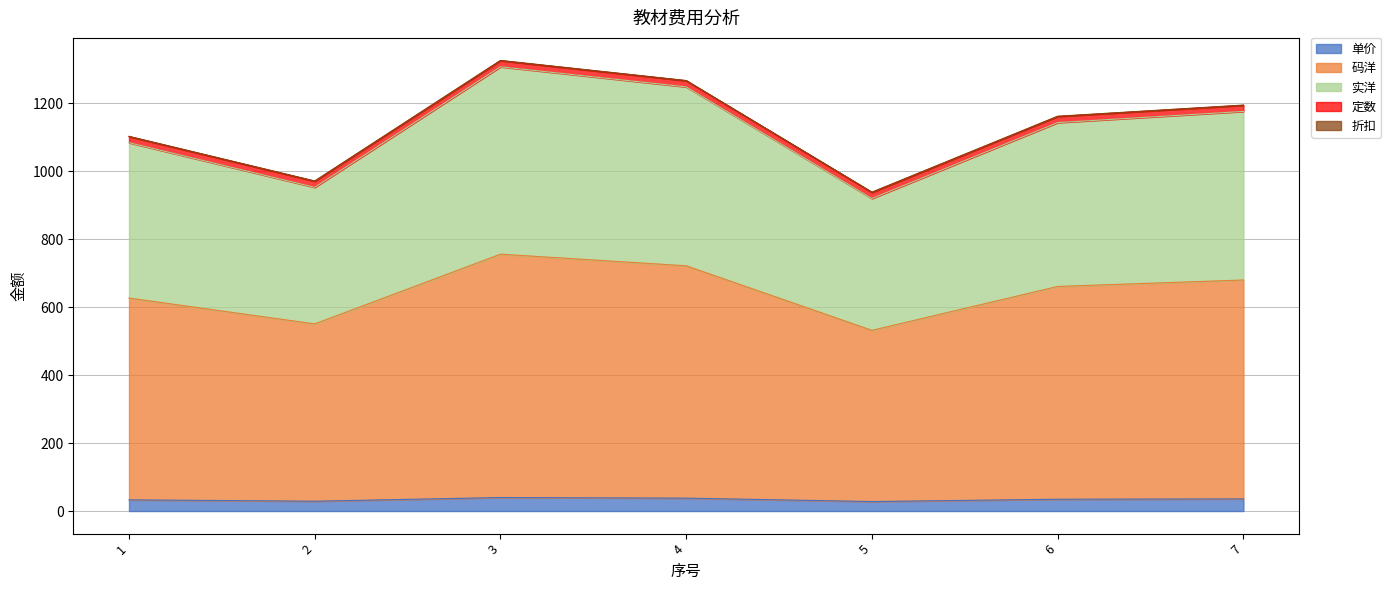

What is the highest value of the 单价 series?

39.8